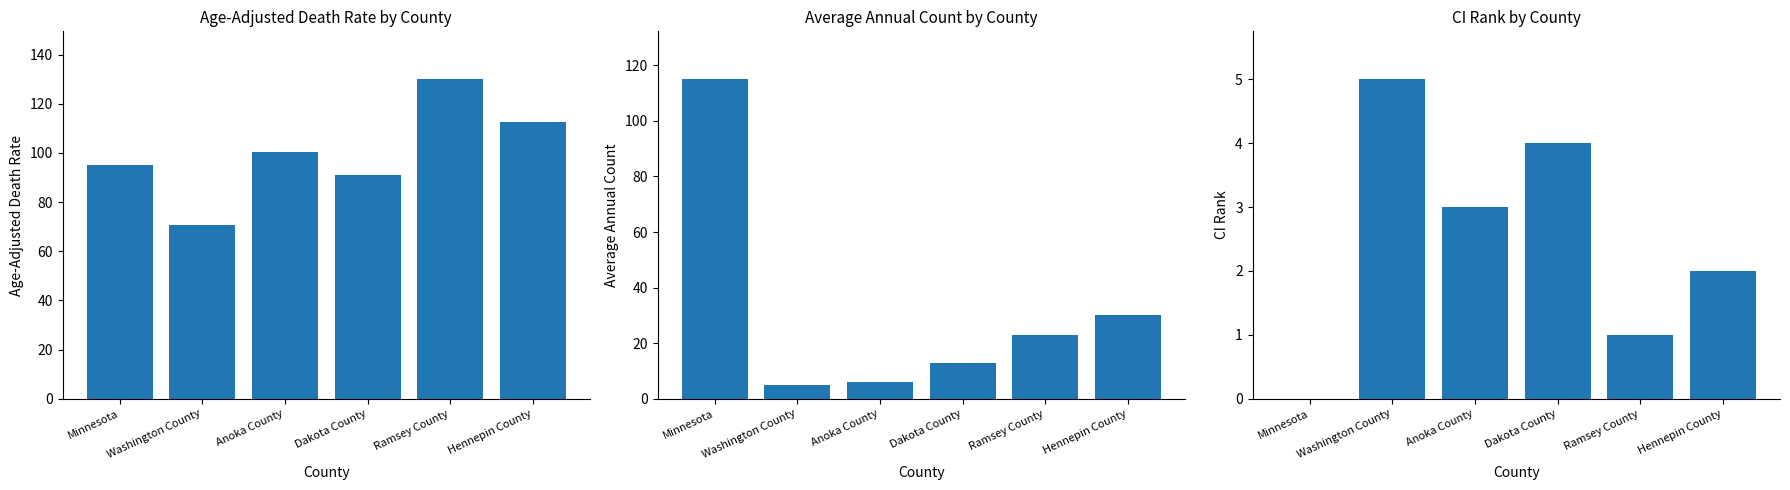

Count the number of data series in this chart.

3